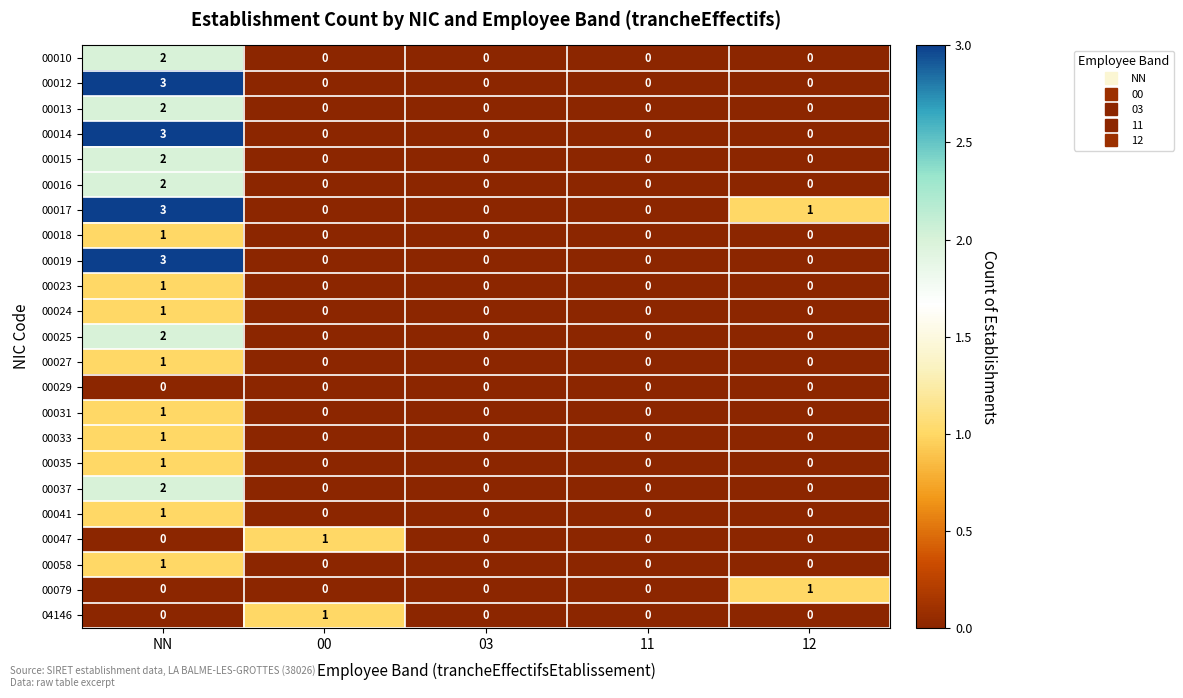

At which label does 04146 reach its peak?

00